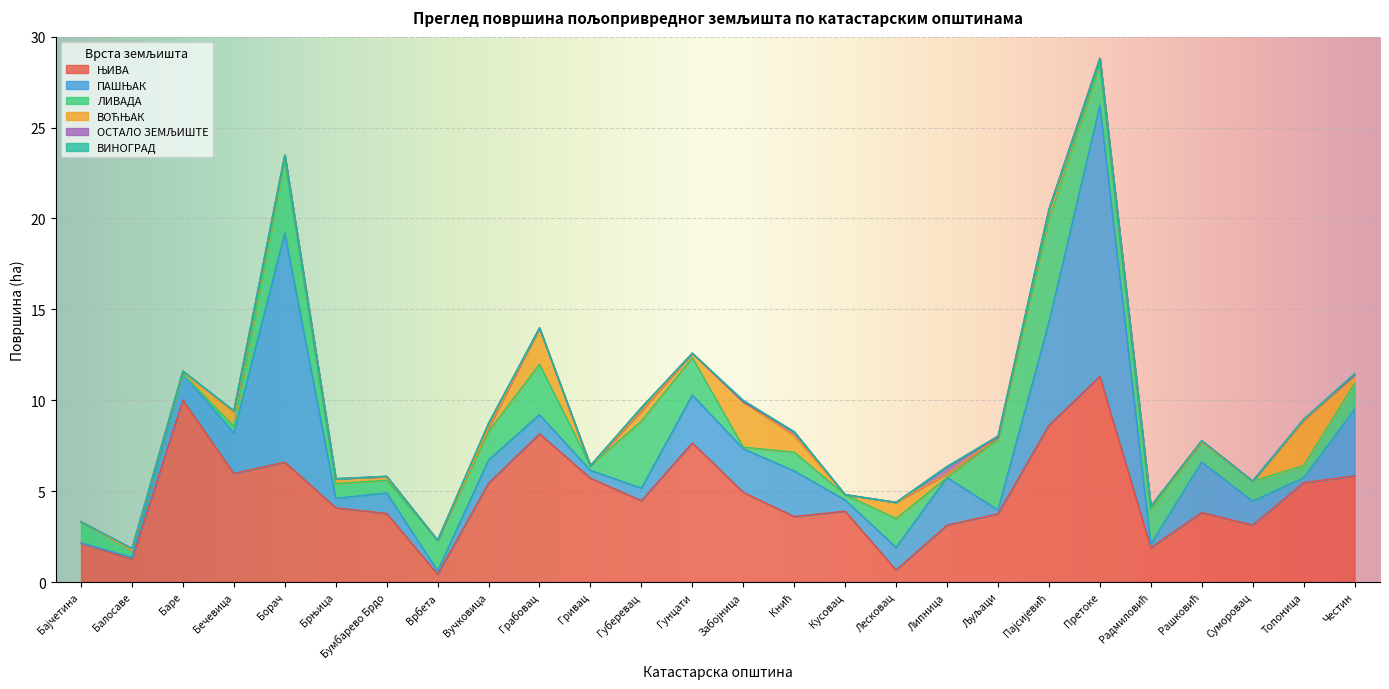

Which series changed the most between Брњица and Рашковић?

ПАШЊАК